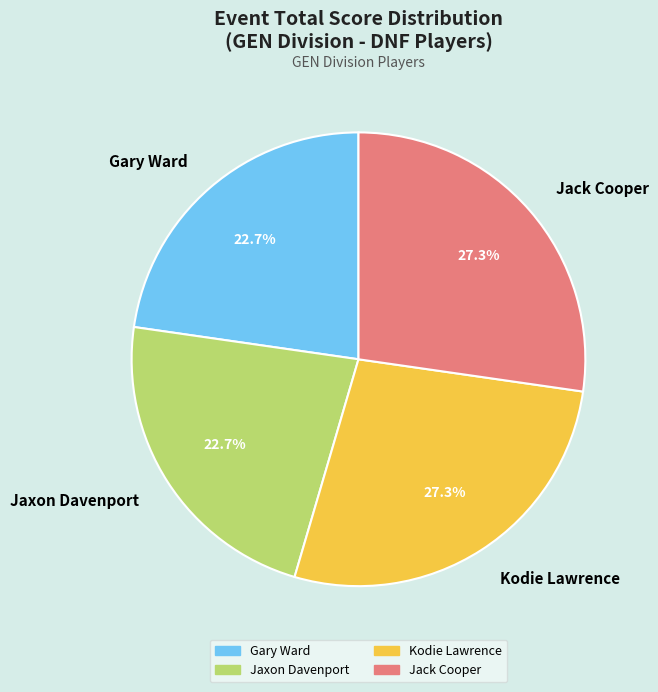

Is there a majority slice in this chart?

No